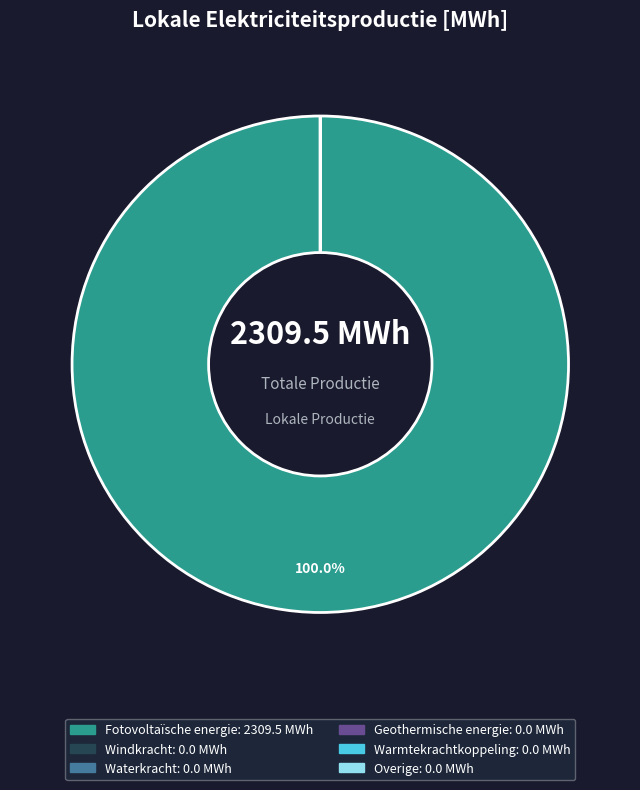

Is it true that Windkracht is 0% of the pie?

True